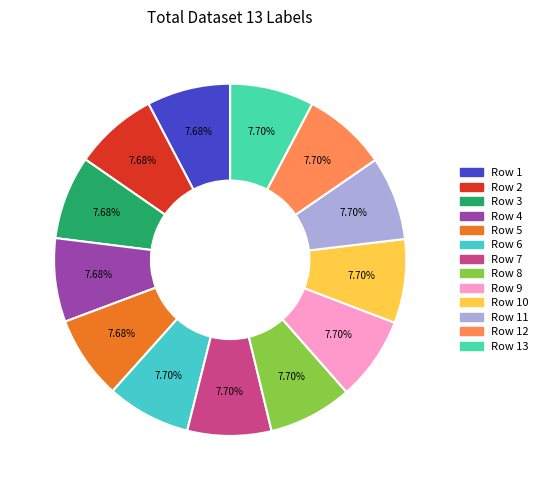

To the nearest percent, what is the average slice percentage?

8%